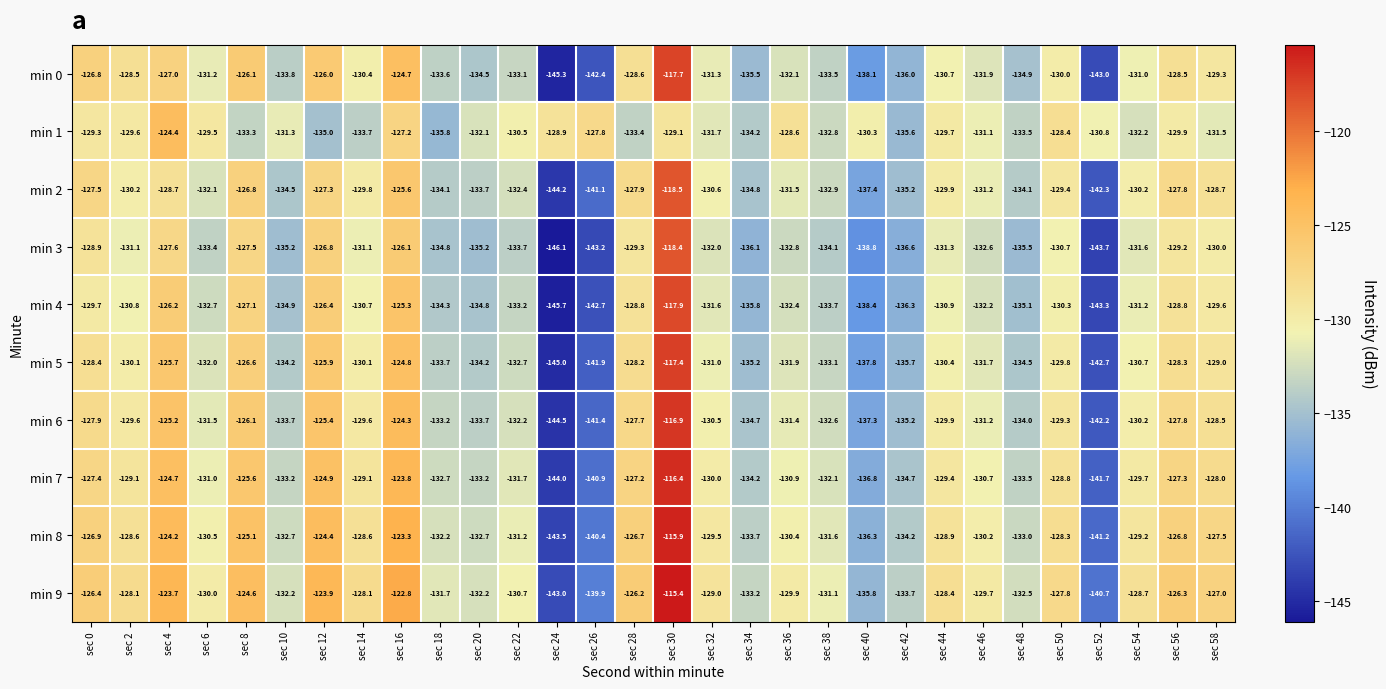

What is the sum of the min 3 values at sec 36 and sec 0?

-261.7